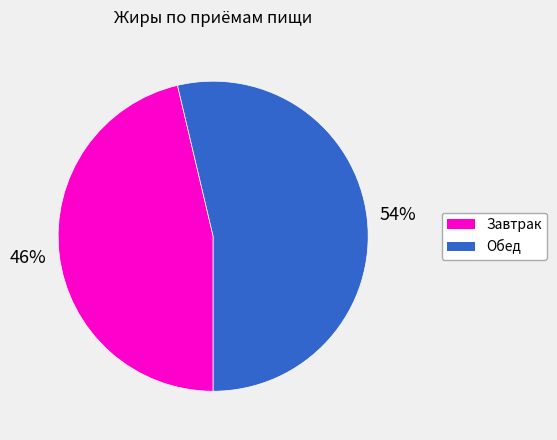

Does any single category account for the majority?

Yes